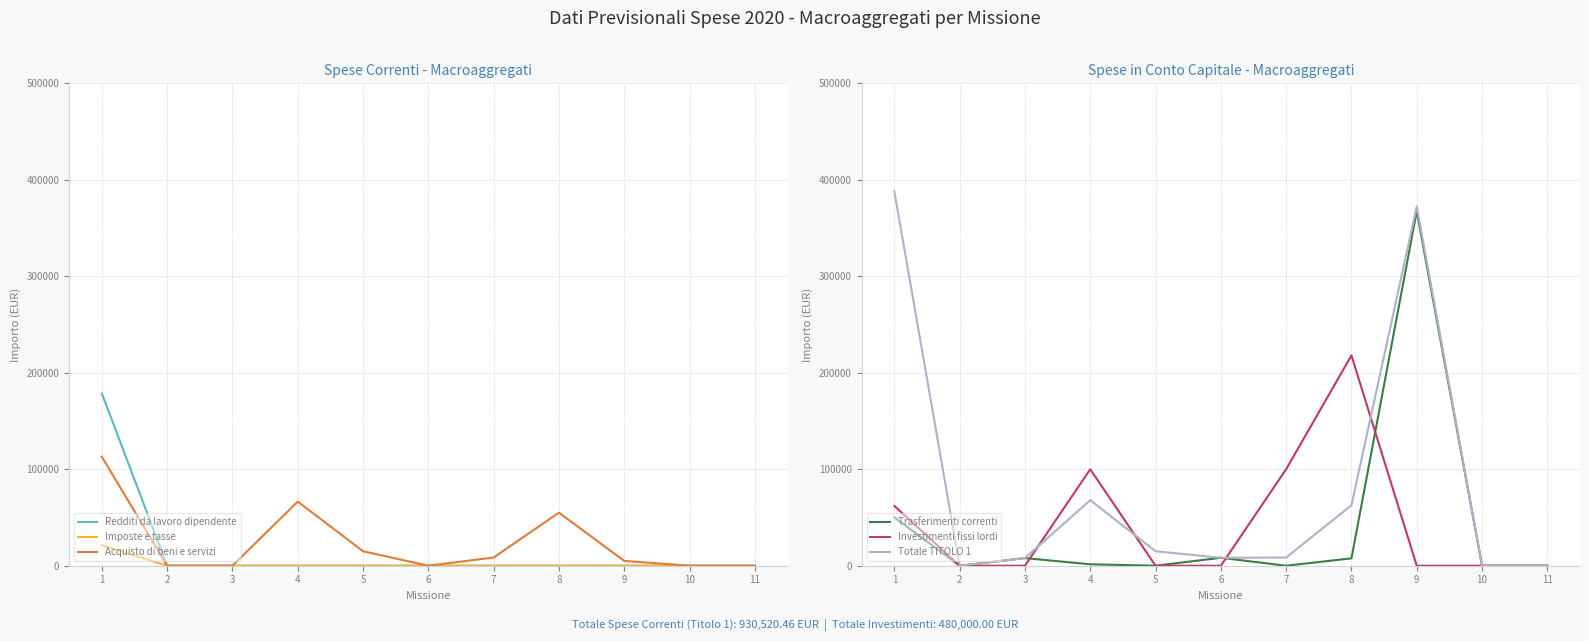

What are all the series names shown in the legend?

Redditi da lavoro dipendente, Imposte e tasse, Acquisto di beni e servizi, Trasferimenti correnti, Investimenti fissi lordi, Totale TITOLO 1